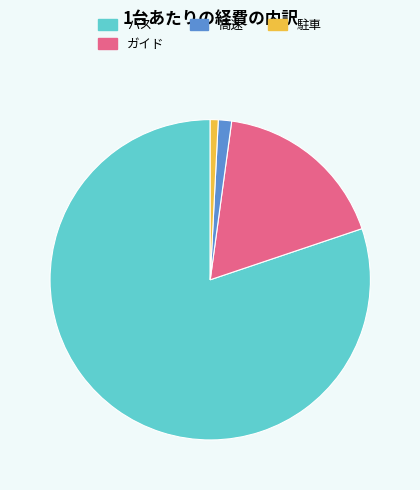

What is the ratio of the value at バス to the value at ガイド?

4.5